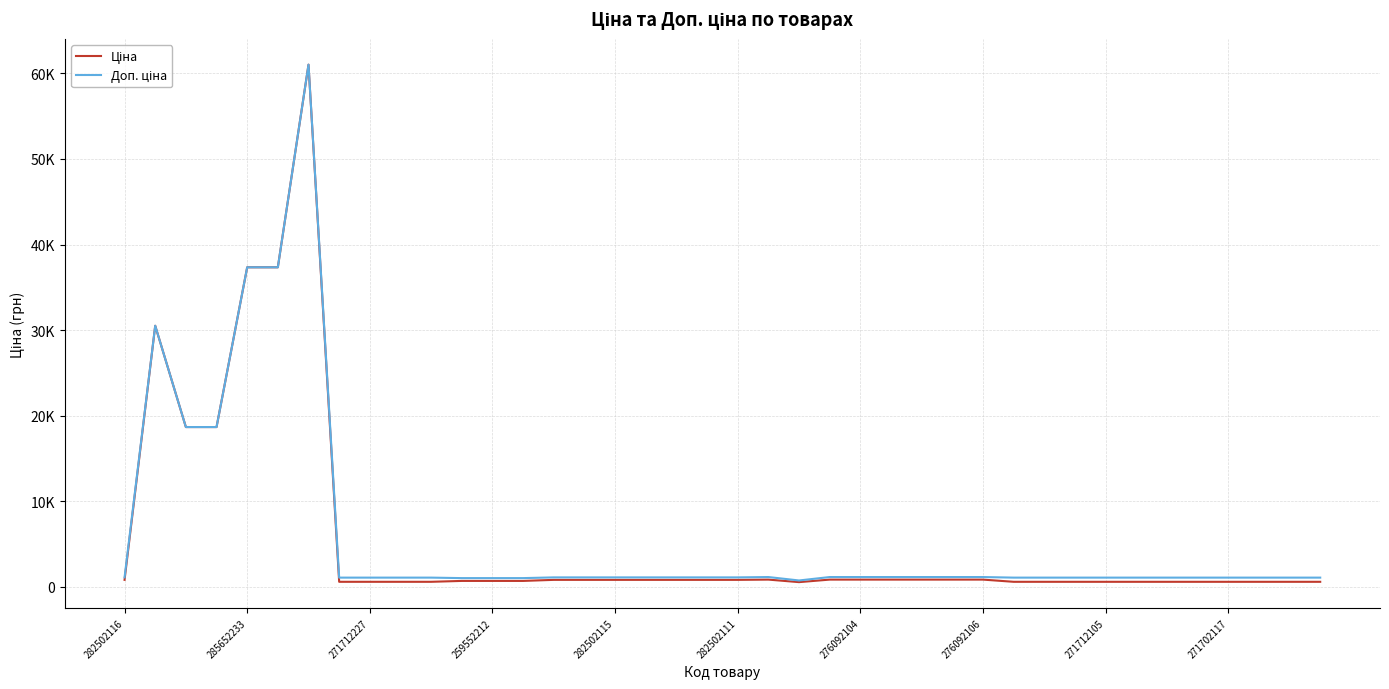

True or false: Доп. ціна has more than 0 interior local peaks.

True